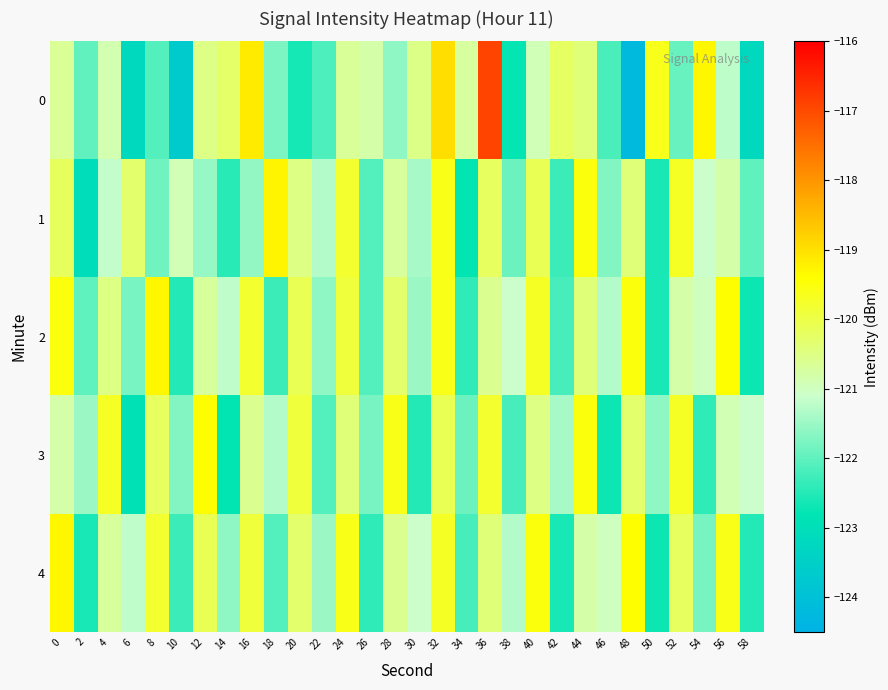

Reading left to right, transcribe all the data shown in this chart.

0: 0=-120.7	2=-122.0	4=-120.9	6=-123.2	8=-122.1	10=-123.7	12=-120.5	14=-120.3	16=-119.2	18=-121.8	20=-122.6	22=-122.2	24=-120.7	26=-120.8	28=-121.6	30=-120.5	32=-119.0	34=-120.7	36=-116.9	38=-122.8	40=-120.9	42=-120.2	44=-120.4	46=-122.2	48=-124.2	50=-119.6	52=-121.9	54=-119.3	56=-121.2	58=-123.2
1: 0=-120.2	2=-123.1	4=-121.2	6=-120.3	8=-121.9	10=-120.9	12=-121.6	14=-122.5	16=-121.6	18=-119.3	20=-120.5	22=-121.3	24=-119.8	26=-122.1	28=-120.7	30=-121.4	32=-119.6	34=-122.8	36=-120.2	38=-121.9	40=-120.1	42=-122.3	44=-119.5	46=-121.7	48=-120.4	50=-122.6	52=-119.7	54=-121.1	56=-120.8	58=-122.0
2: 0=-119.5	2=-122.0	4=-120.5	6=-121.8	8=-119.3	10=-122.5	12=-120.7	14=-121.2	16=-119.8	18=-122.3	20=-120.1	22=-121.6	24=-119.9	26=-122.1	28=-120.3	30=-121.5	32=-119.6	34=-122.4	36=-120.6	38=-121.1	40=-119.7	42=-122.2	44=-120.4	46=-121.3	48=-119.5	50=-122.6	52=-120.8	54=-121.0	56=-119.4	58=-122.7
3: 0=-120.8	2=-121.5	4=-119.7	6=-122.9	8=-120.2	10=-121.7	12=-119.4	14=-122.8	16=-120.6	18=-121.3	20=-119.9	22=-122.1	24=-120.4	26=-121.8	28=-119.6	30=-122.5	32=-120.1	34=-121.9	36=-119.8	38=-122.2	40=-120.5	42=-121.4	44=-119.5	46=-122.7	48=-120.3	50=-121.6	52=-119.7	54=-122.4	56=-120.9	58=-121.1
4: 0=-119.3	2=-122.6	4=-120.7	6=-121.2	8=-119.8	10=-122.3	12=-120.1	14=-121.6	16=-119.9	18=-122.1	20=-120.3	22=-121.5	24=-119.6	26=-122.4	28=-120.6	30=-121.1	32=-119.7	34=-122.2	36=-120.4	38=-121.3	40=-119.5	42=-122.6	44=-120.8	46=-121.0	48=-119.4	50=-122.7	52=-120.2	54=-121.8	56=-119.6	58=-122.5